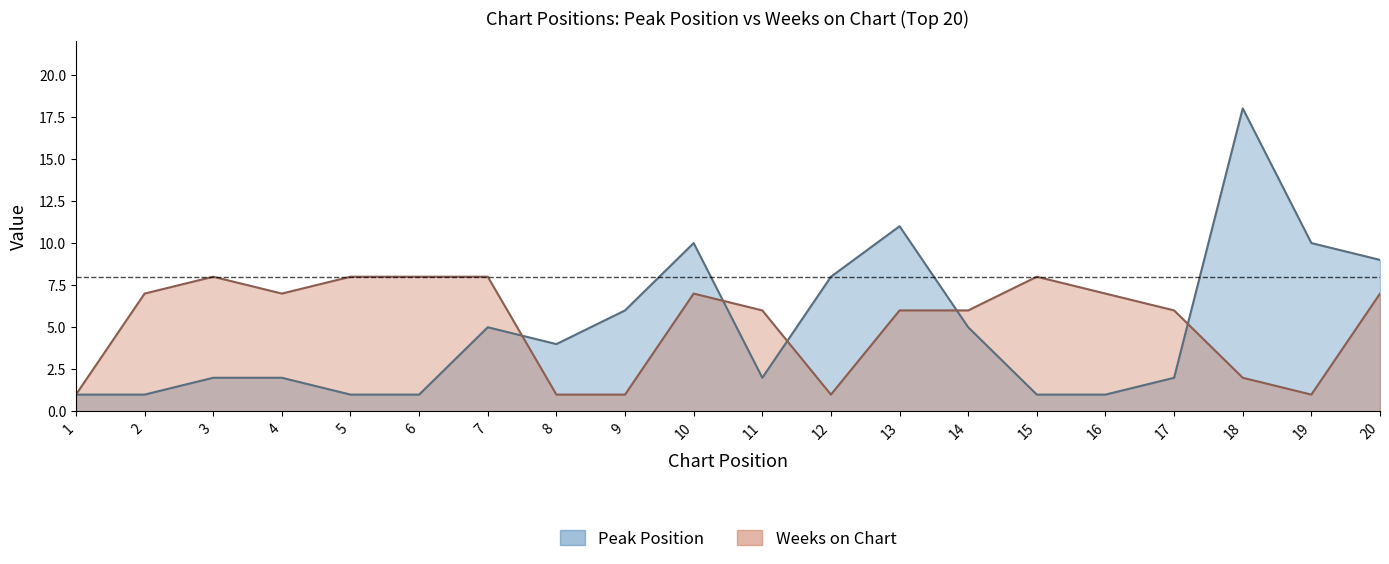

Rank the categories by Weeks on Chart value from lowest to highest.

1, 8, 9, 12, 19, 18, 11, 13, 14, 17, 2, 4, 10, 16, 20, 3, 5, 6, 7, 15